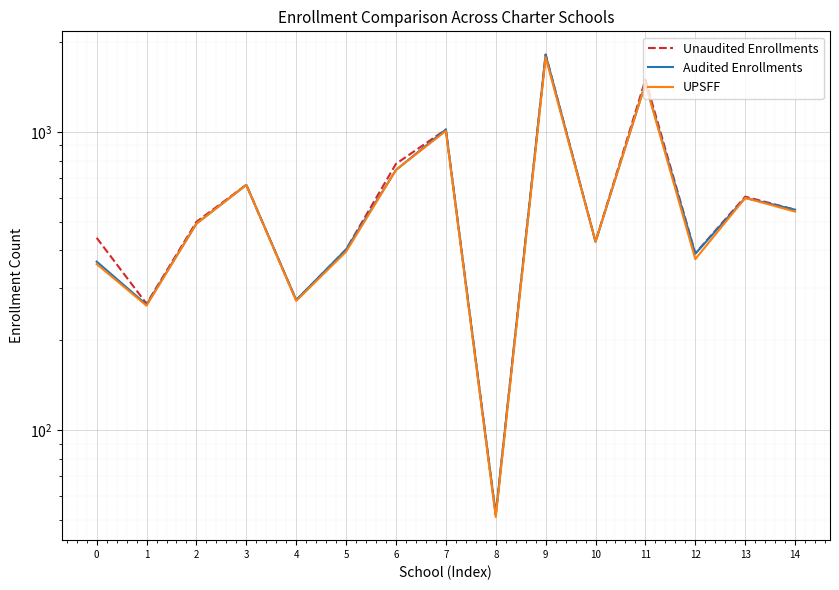

How many data points in UPSFF are above 492?

7